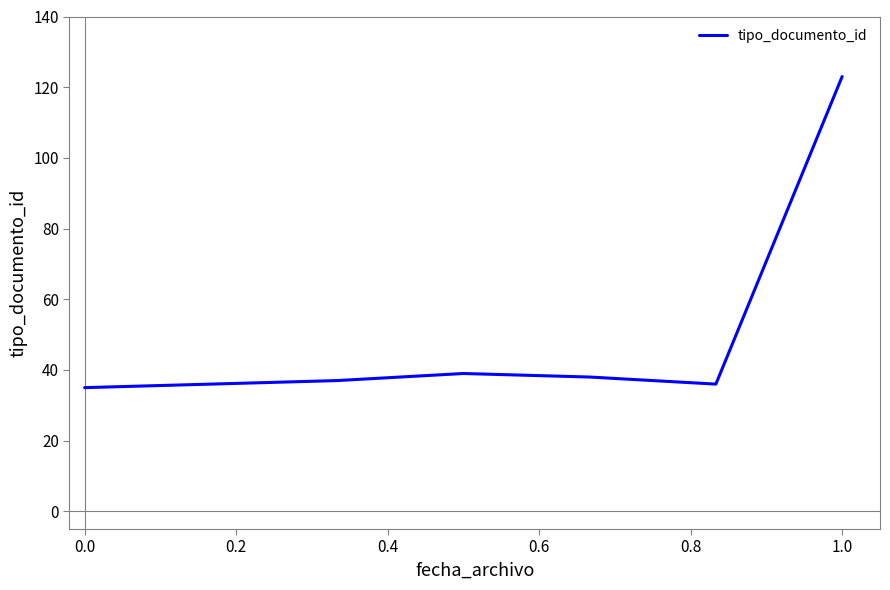

True or false: the data has more than 0 interior local peaks.

True